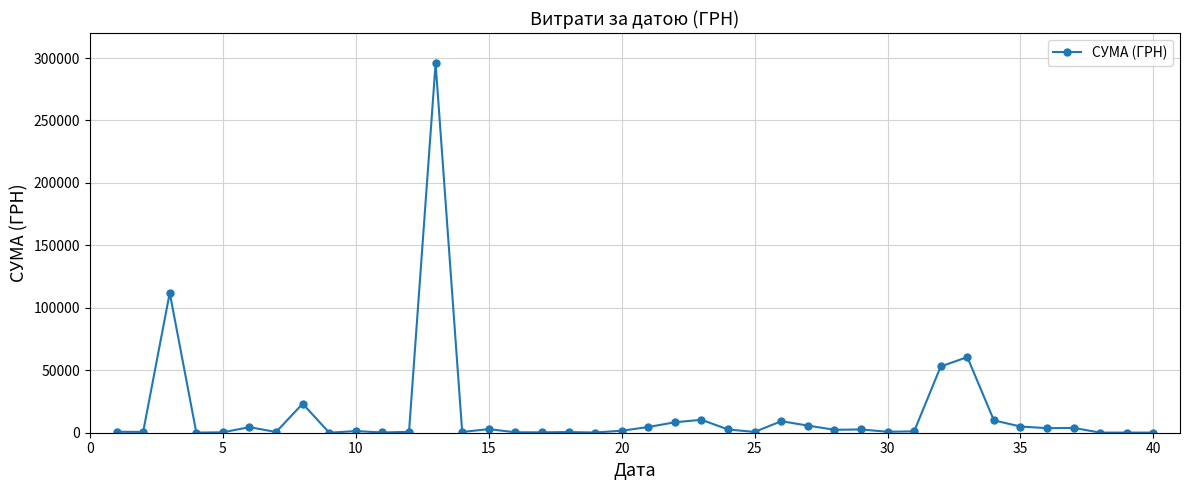

What is the value of the 23rd point from the left?

10355.9